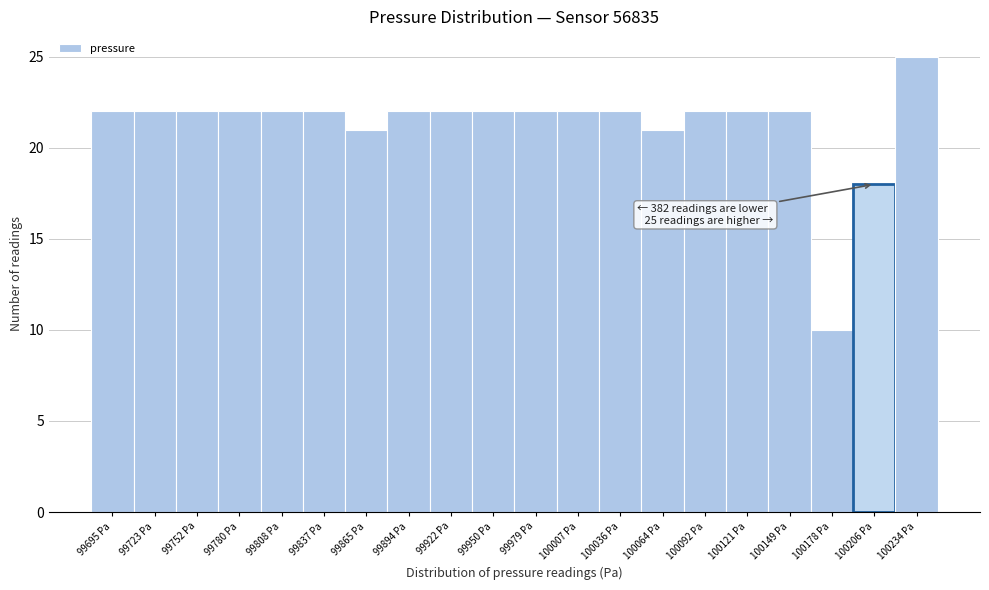

Which range on the x-axis has the tallest bar?

100220 to 100250